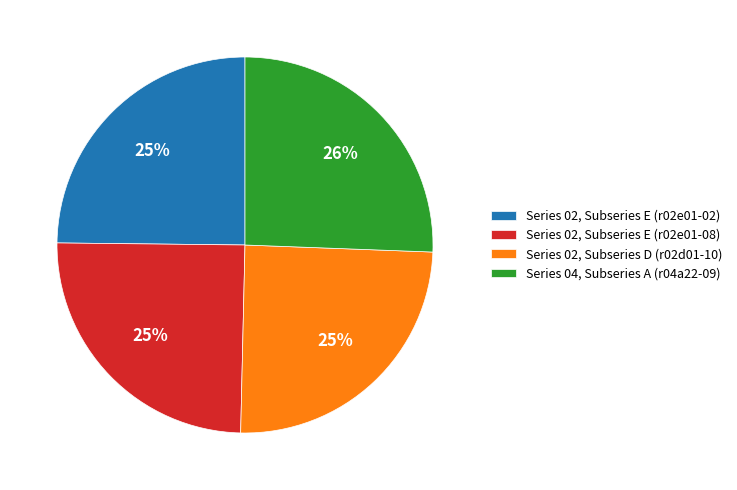

Is it true that Series 02, Subseries E (r02e01-02) is 25% of the pie?

True